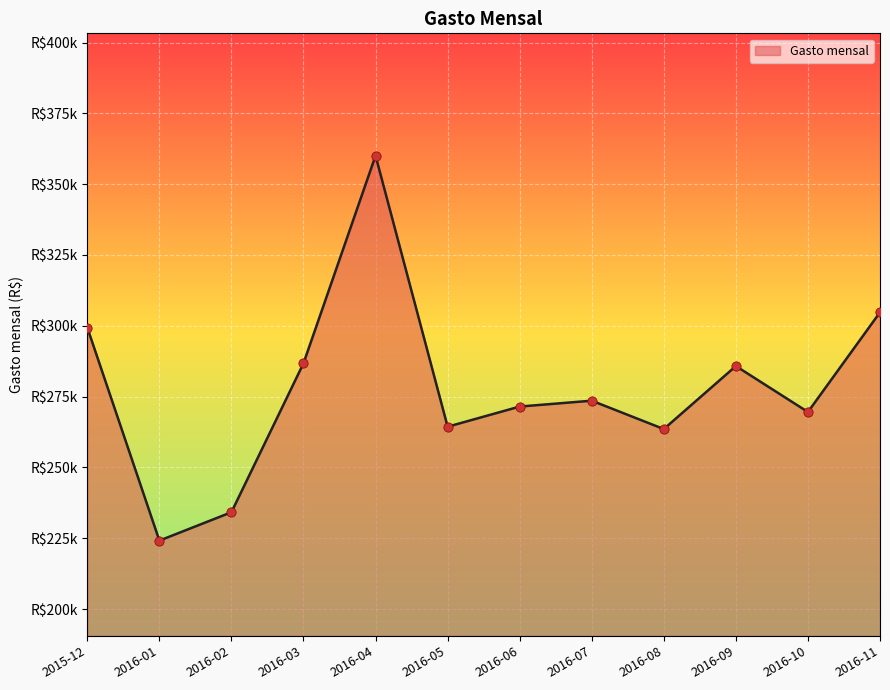

Which has a higher value, 2016-07 or 2016-01?

2016-07